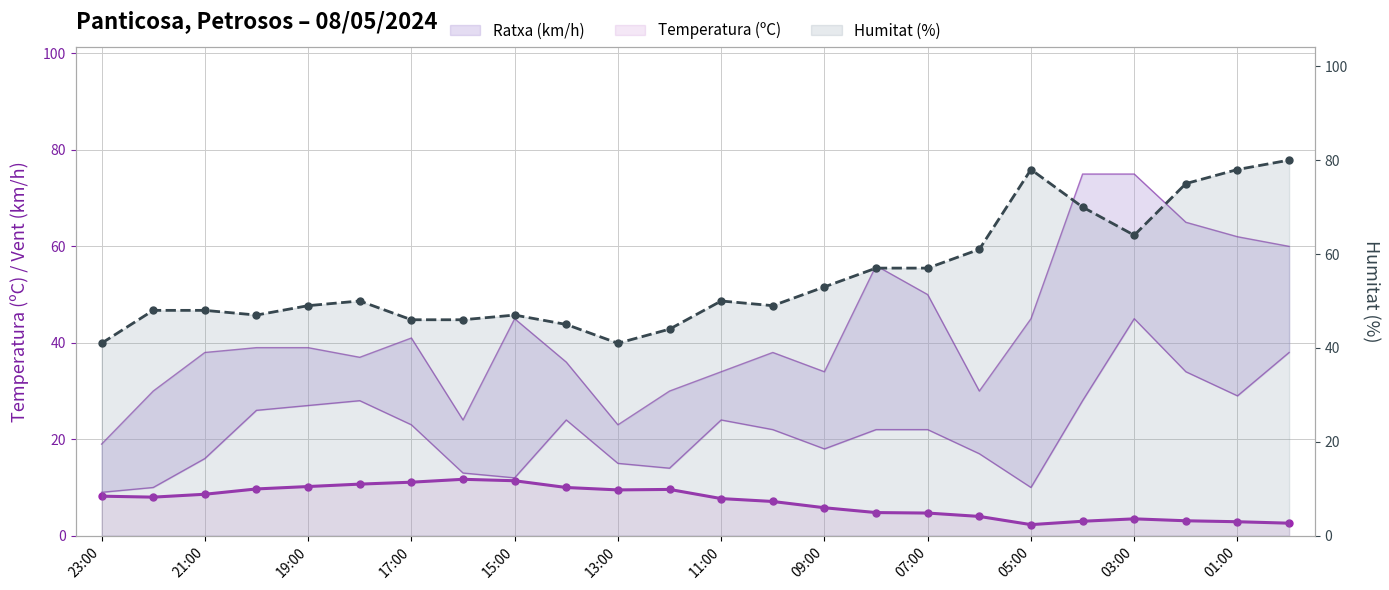

Rank the categories by Ratxa (km/h) value from lowest to highest.

23:00, 13:00, 16:00, 22:00, 12:00, 06:00, 11:00, 09:00, 14:00, 18:00, 21:00, 10:00, 20:00, 19:00, 17:00, 15:00, 05:00, 07:00, 08:00, 00:00, 01:00, 02:00, 04:00, 03:00